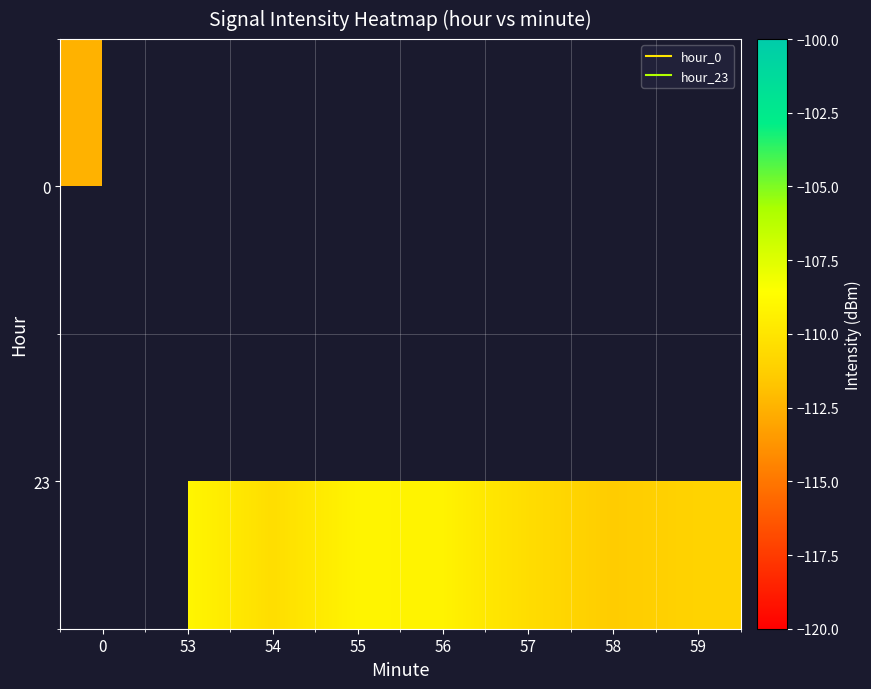

What is the difference between the second highest and minimum values in the 23 series?

1.3